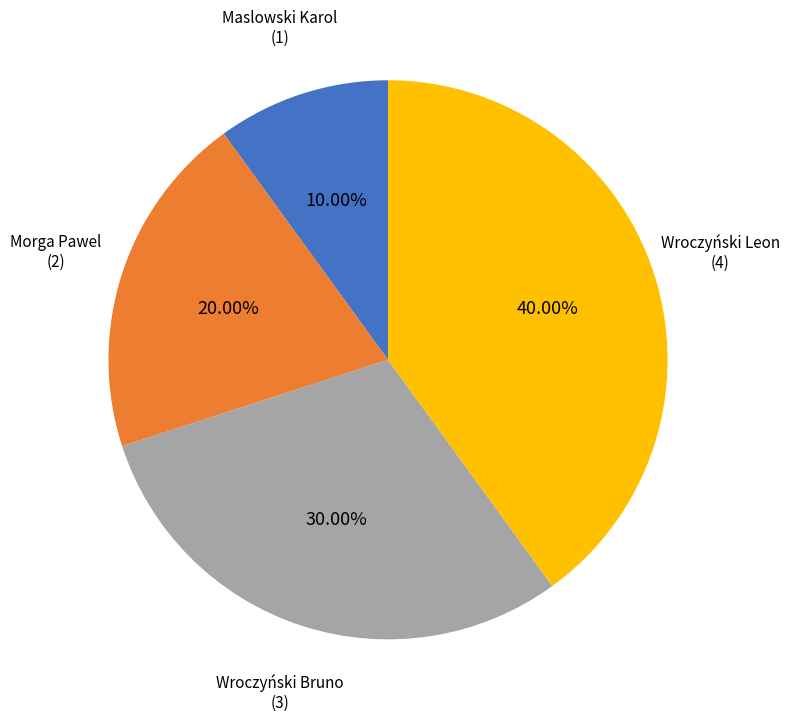

How much of the chart is everything except Morga Pawel?

80.0%